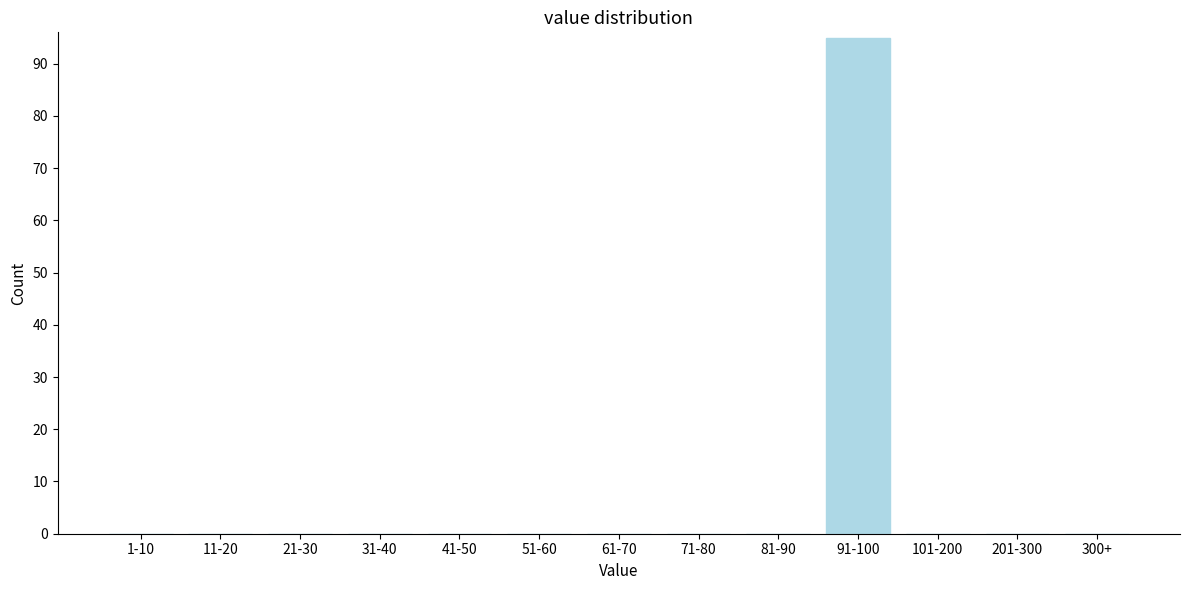

Reading left to right, transcribe all the data shown in this chart.

1-10=0	11-20=0	21-30=0	31-40=0	41-50=0	51-60=0	61-70=0	71-80=0	81-90=0	91-100=95	101-200=0	201-300=0	300+=0